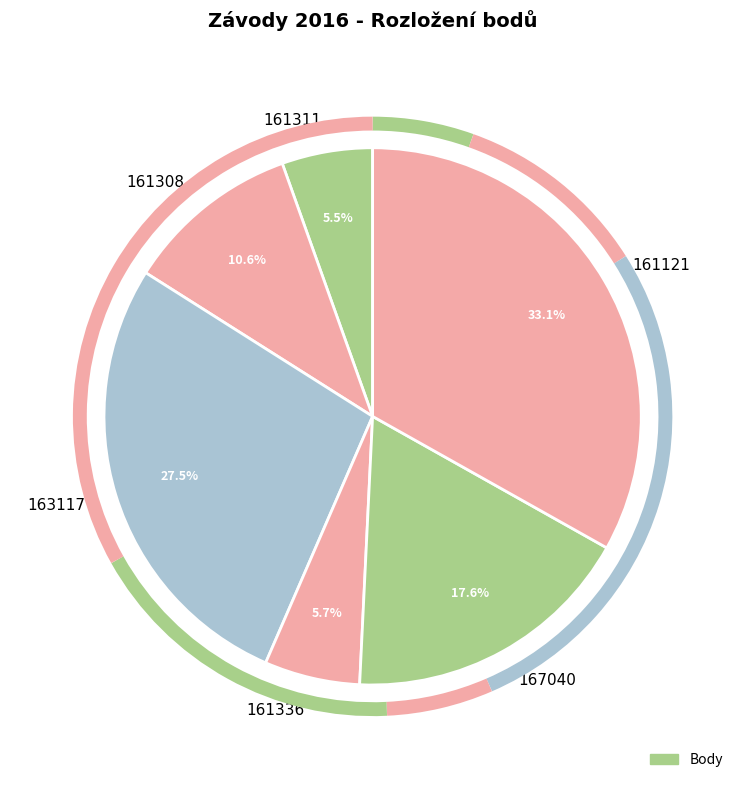

True or false: 161308 accounts for 18% of the total.

False